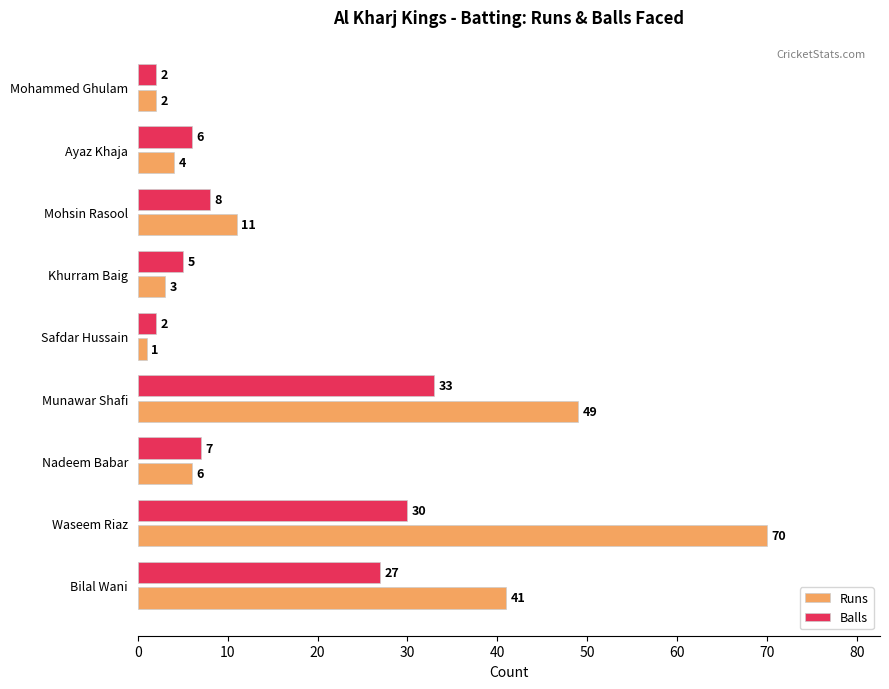

At which label does Runs reach its minimum?

Safdar Hussain